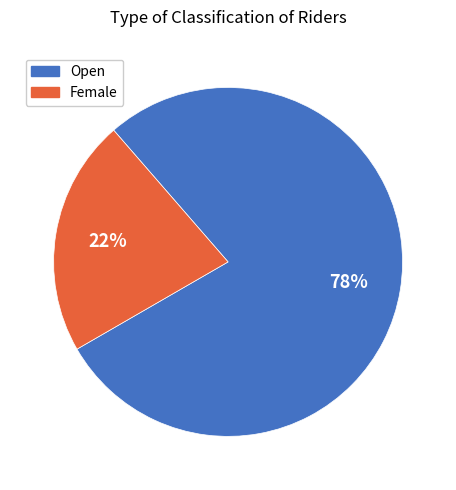

How much of the chart is everything except Female?

78.0%